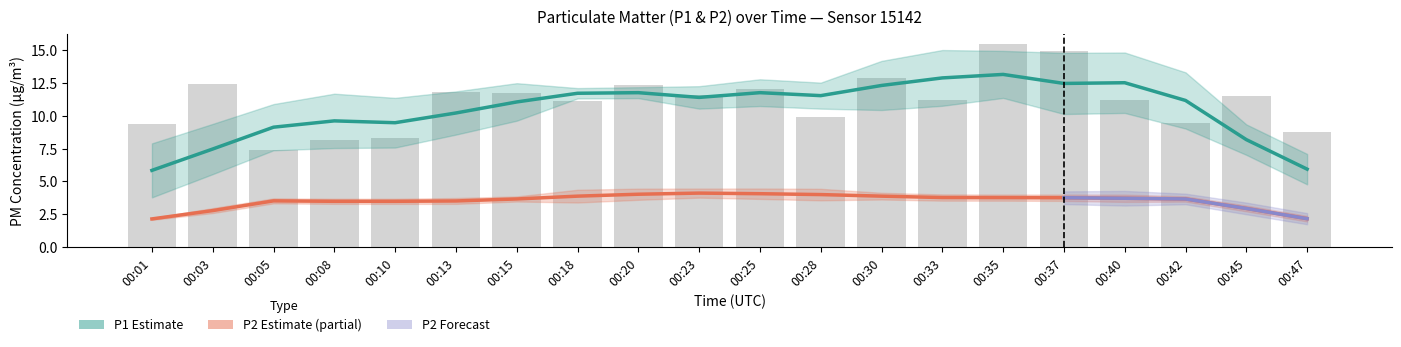

True or false: the data shows 11.5 at 00:45.

True